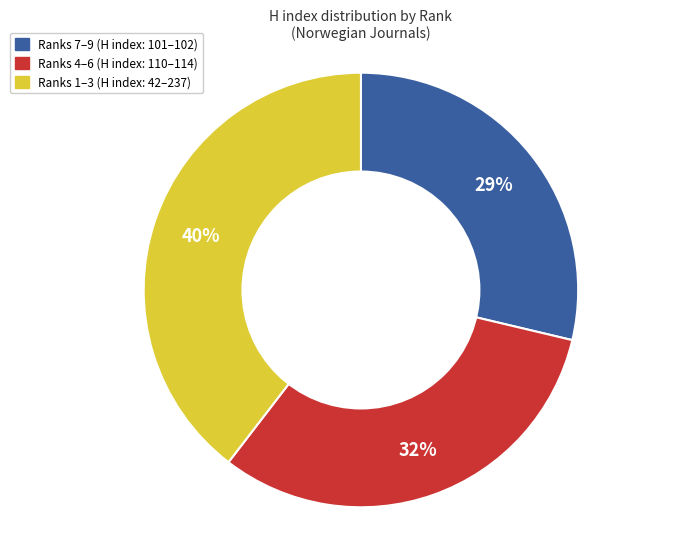

Does any single category account for the majority?

No